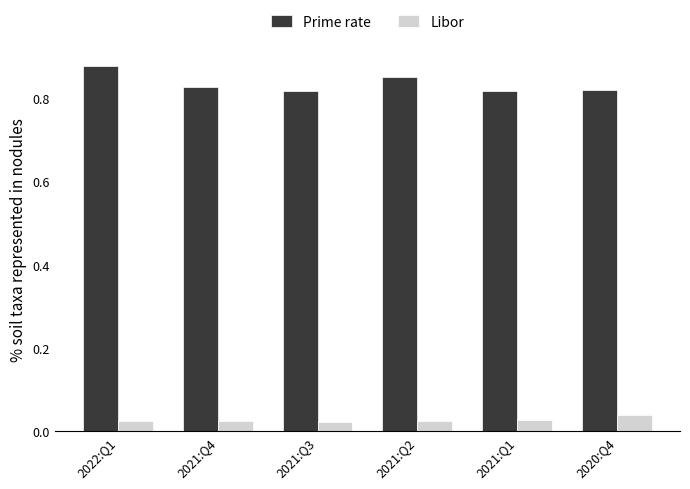

How many Libor values are between 0 and 1?

6